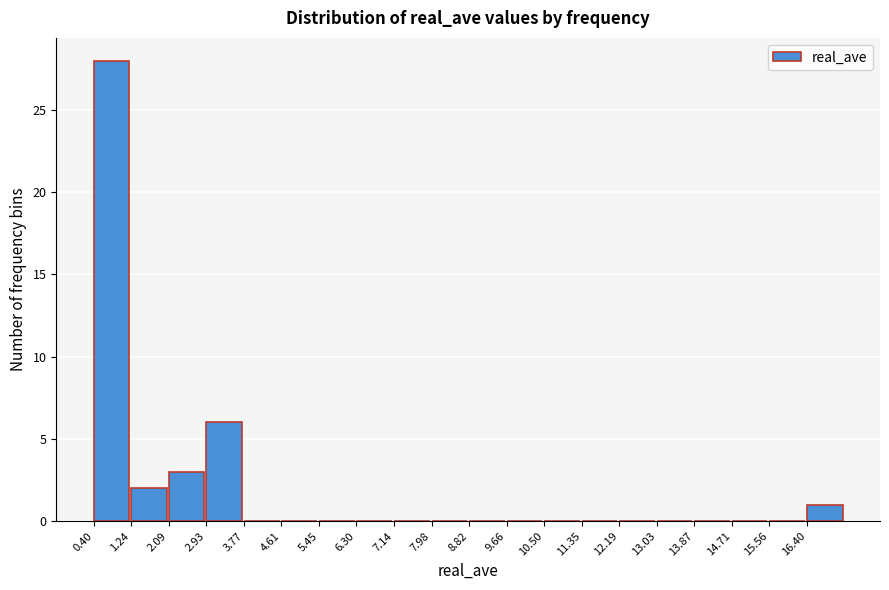

Reading left to right, transcribe this chart: for each bar, give the range it covers on the x-axis and its height. Neither the bar edges nor the heights are printed on the chart, so give them approximately, as read against the axes.

0.4 to 1.2: 28
1.2 to 2.1: 2
2.1 to 2.9: 3
2.9 to 3.8: 6
3.8 to 4.6: 0
4.6 to 5.5: 0
5.5 to 6.3: 0
6.3 to 7.1: 0
7.1 to 8.0: 0
8.0 to 8.8: 0
8.8 to 9.7: 0
9.7 to 10.5: 0
10.5 to 11.3: 0
11.3 to 12.2: 0
12.2 to 13.0: 0
13.0 to 13.9: 0
13.9 to 14.7: 0
14.7 to 15.6: 0
15.6 to 16.4: 0
16.4 to 17.2: 1